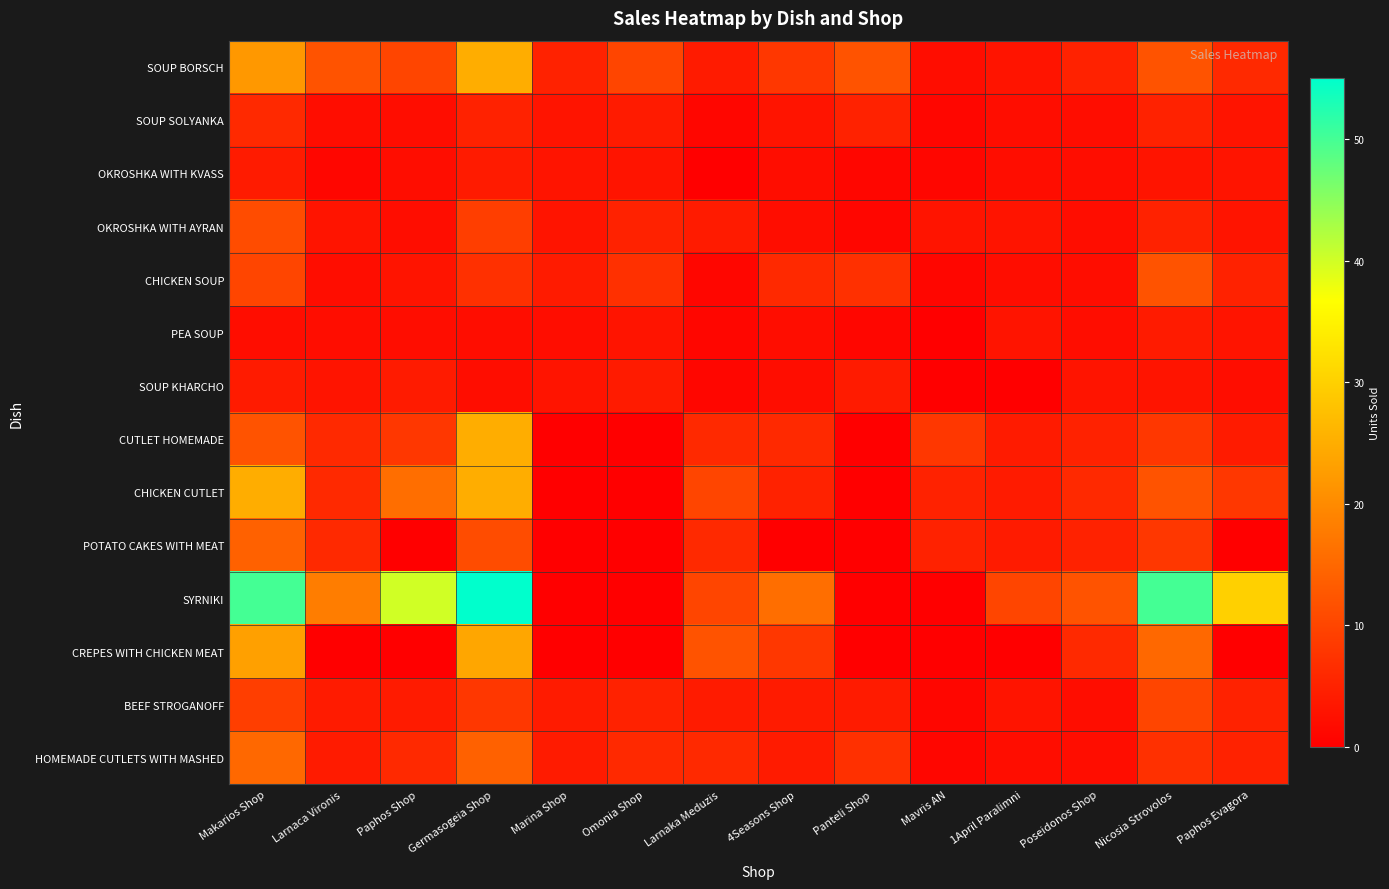

Rank the series by their maximum value, from lowest to highest.

OKROSHKA WITH KVASS, PEA SOUP, SOUP KHARCHO, SOUP SOLYANKA, BEEF STROGANOFF, OKROSHKA WITH AYRAN, CHICKEN SOUP, POTATO CAKES WITH MEAT, HOMEMADE CUTLETS WITH MASHED, CREPES WITH CHICKEN MEAT, SOUP BORSCH, CUTLET HOMEMADE, CHICKEN CUTLET, SYRNIKI